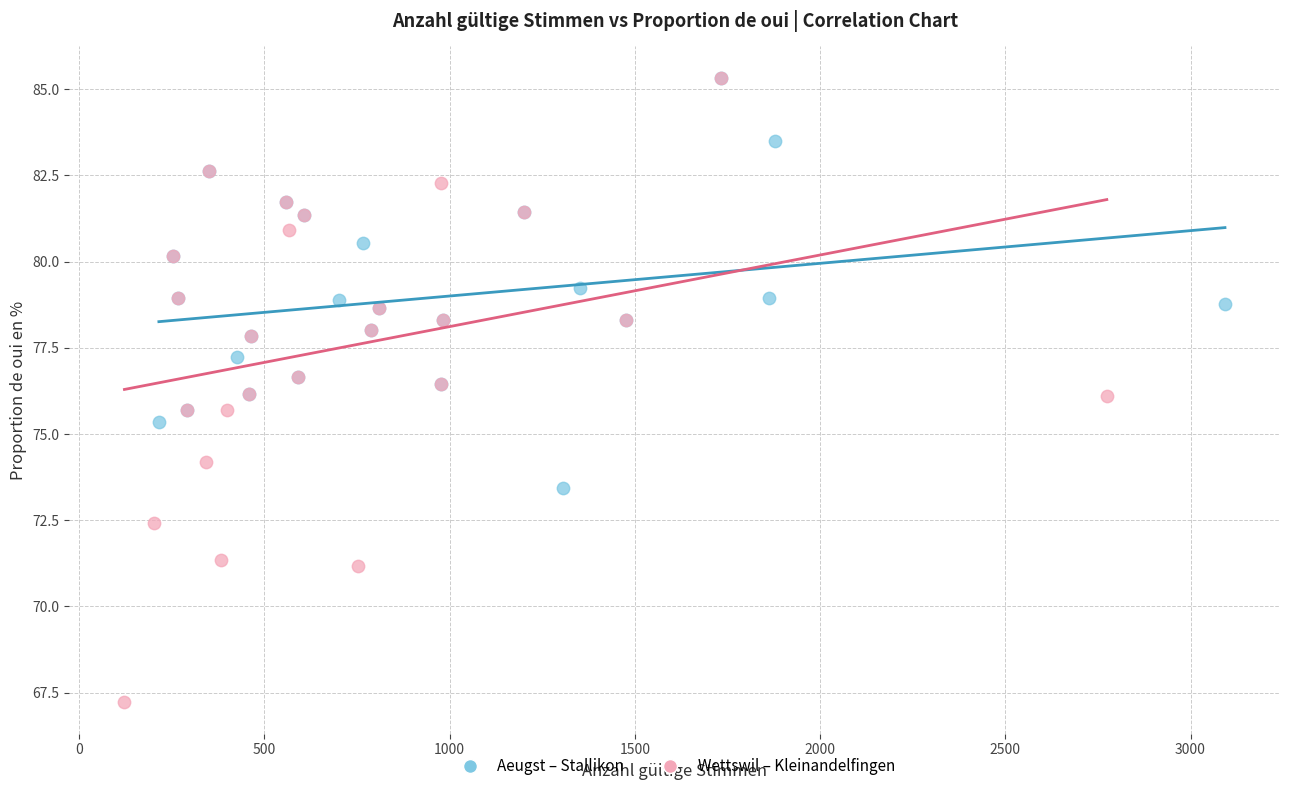

Which series has the widest spread of Y values?

Wettswil – Kleinandelfingen